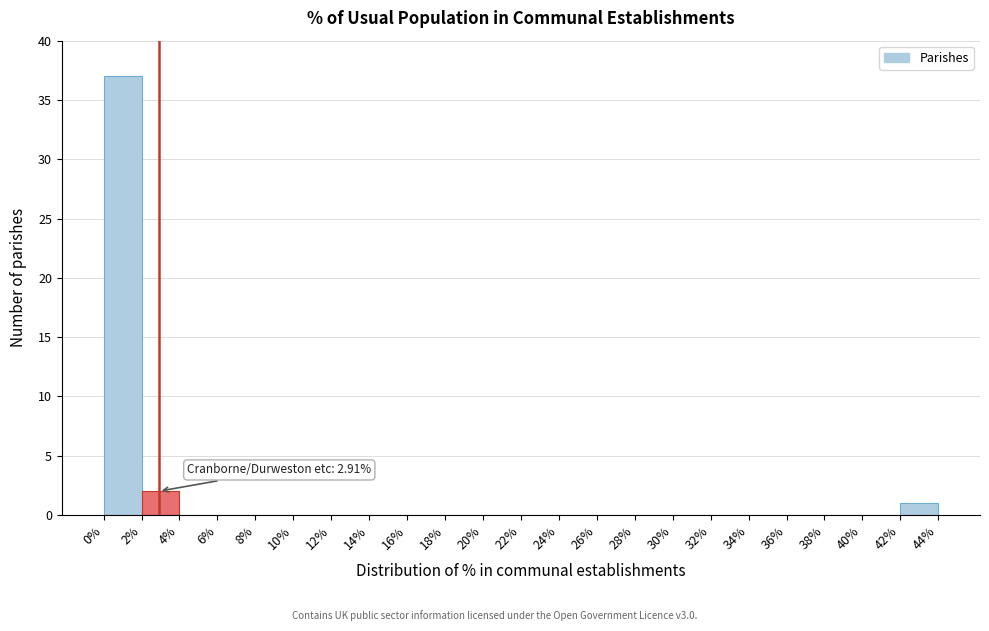

Over which range of the x-axis is the bar tallest?

0% to 2%